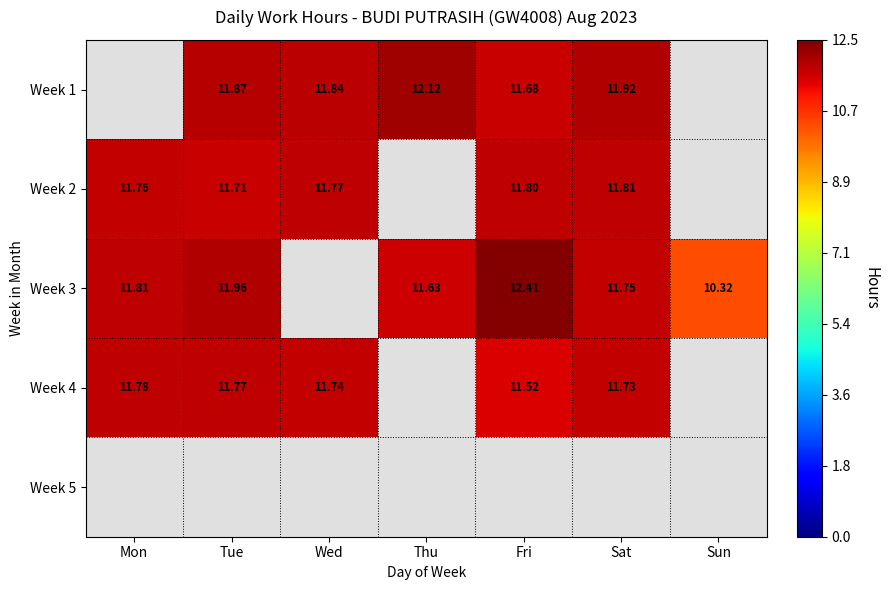

What is the smallest value displayed?

10.3